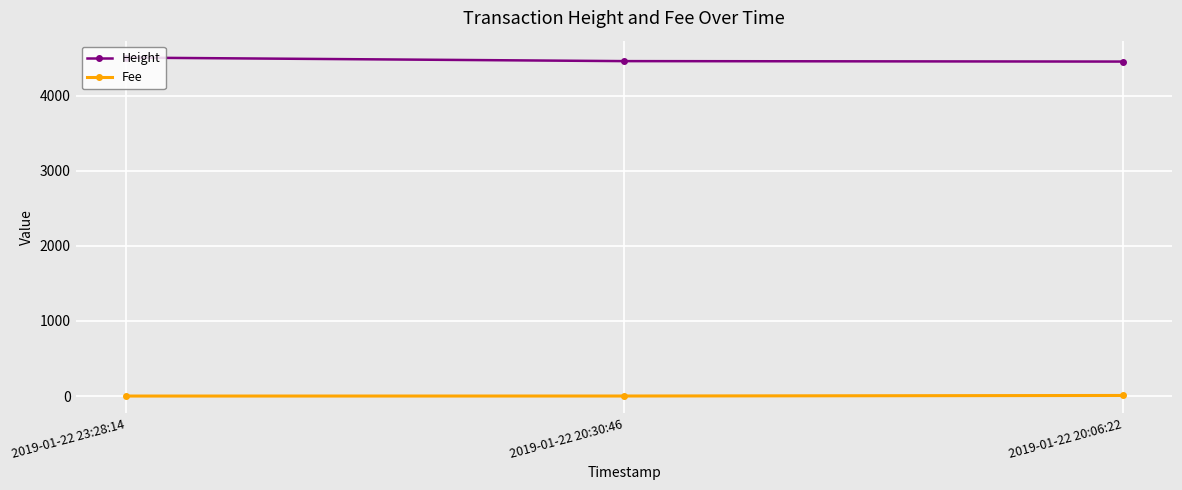

Is it true that Fee equals 0.1 at 2019-01-22 23:28:14?

True